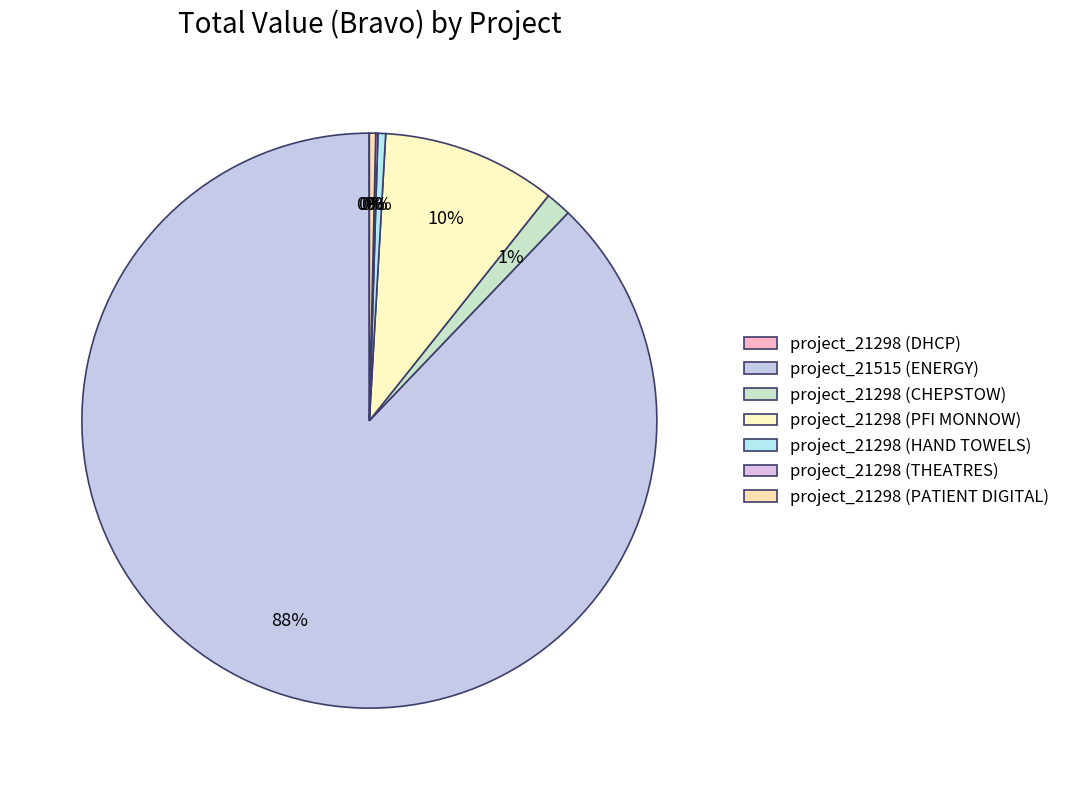

To the nearest percent, what portion does project_21298 (PFI MONNOW) represent?

10%